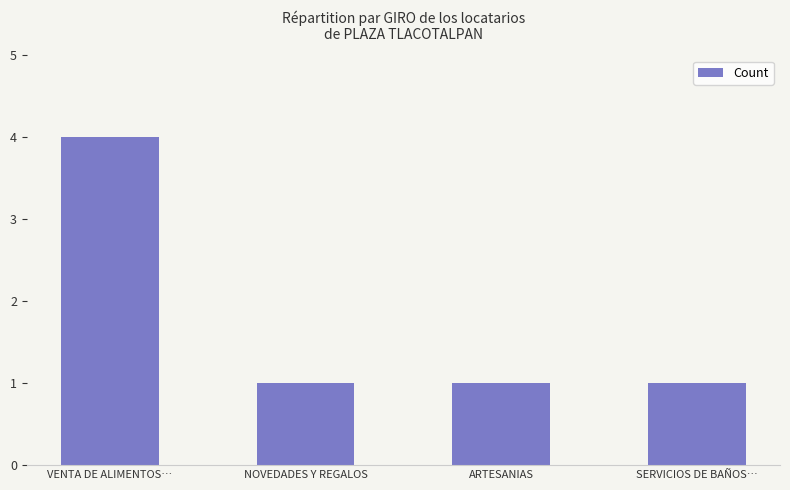

What is the value of the 2nd bar from the left?

1